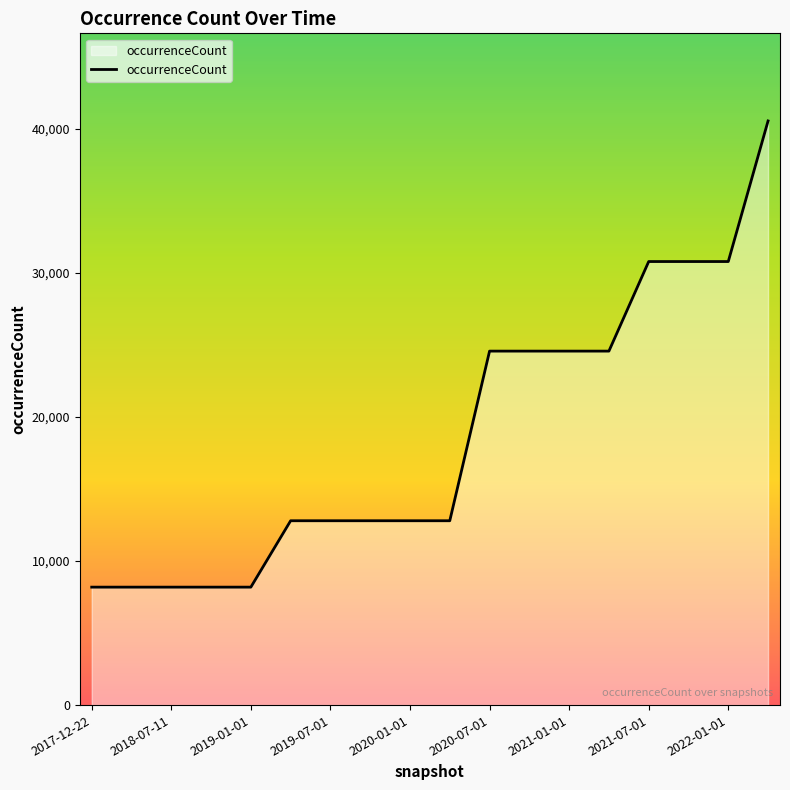

What is the smallest value displayed?

8184